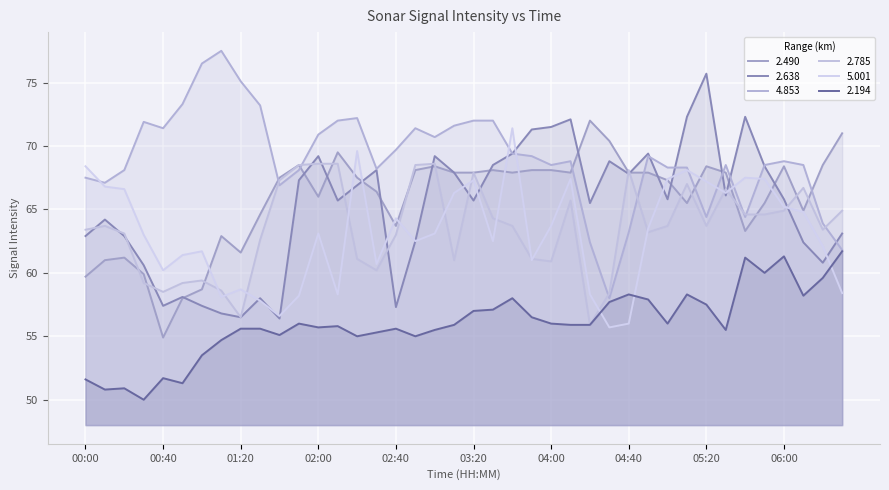

Which has a higher value, 05:40 or 00:30?

05:40